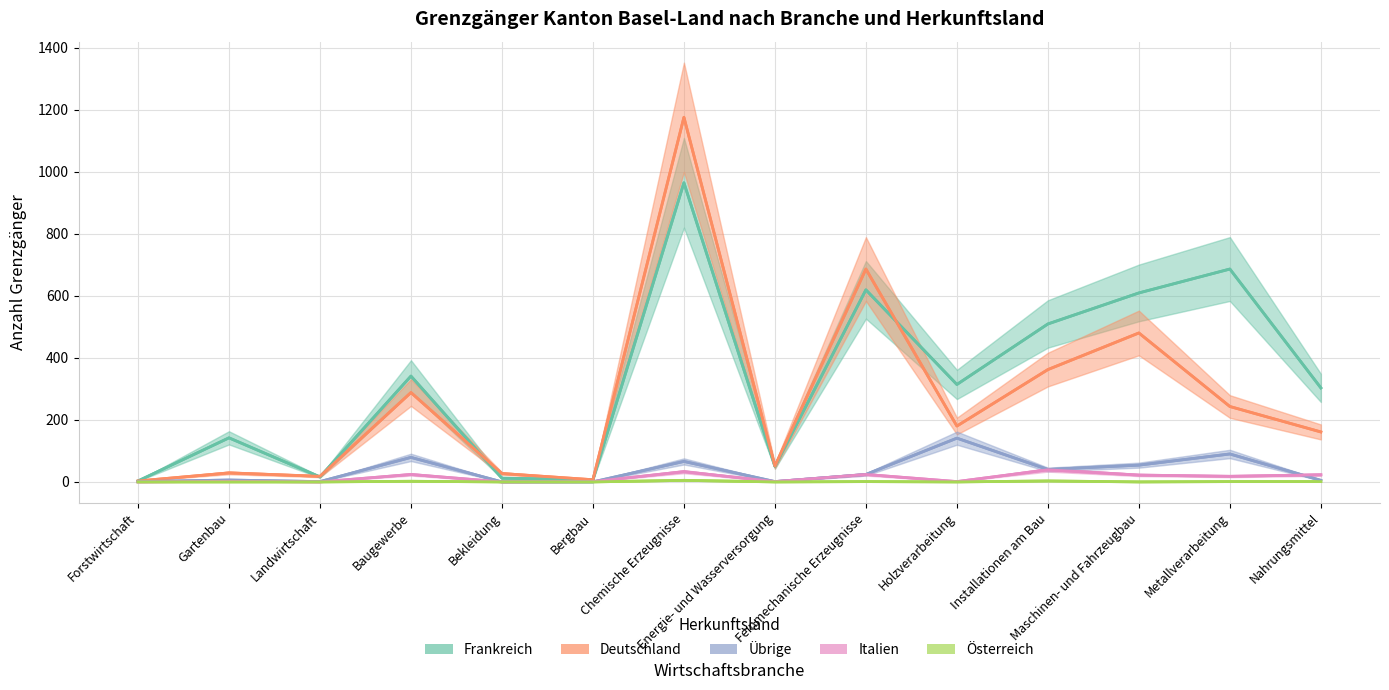

What is the spread (max minus min) of values at Bekleidung?

27